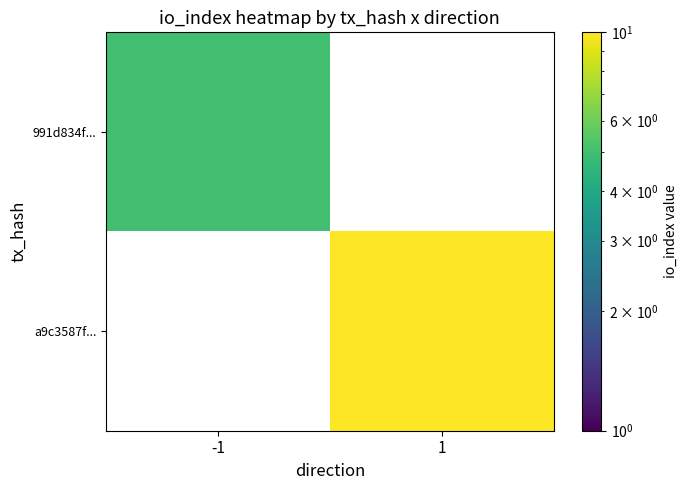

Is it true that a9c3587f... equals 3.1 at 1?

False